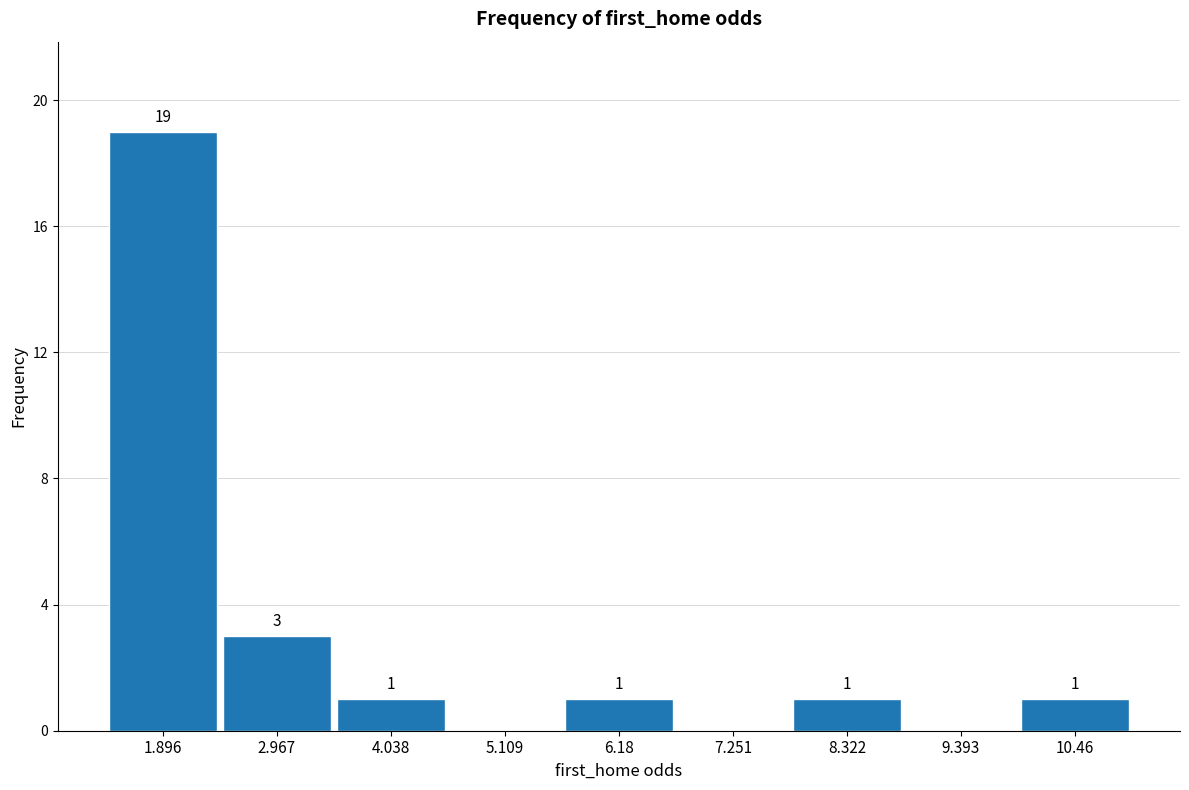

Over which range of the x-axis is the bar tallest?

1.4 to 2.4